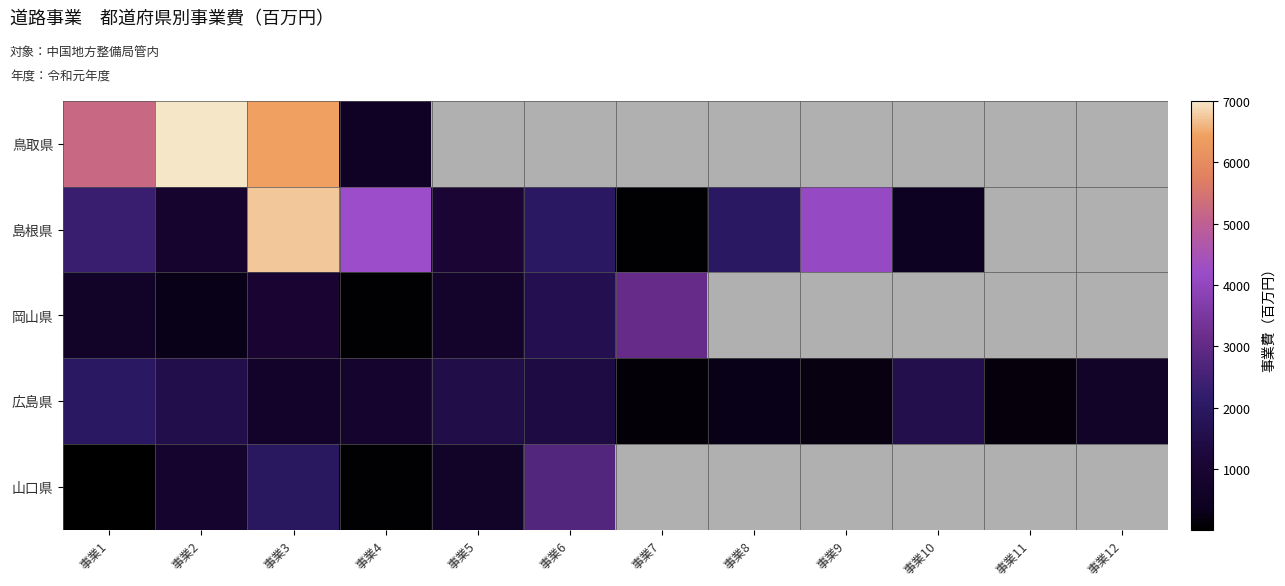

What is the total value across all series at 事業2?

10536.0